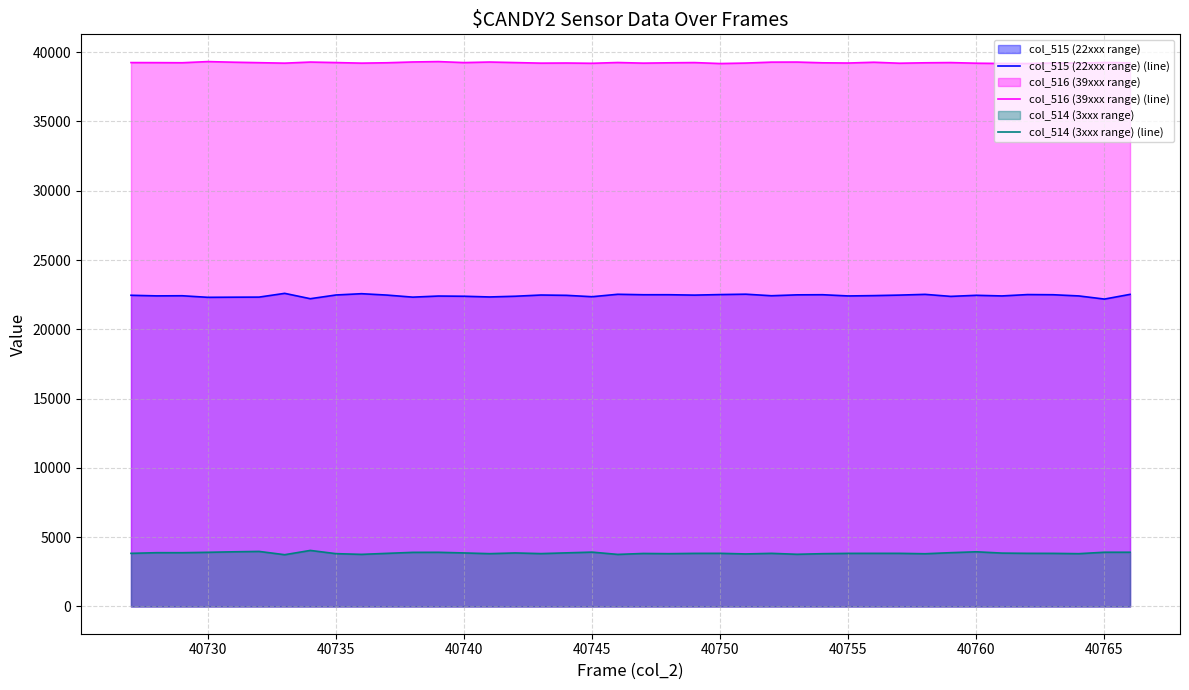

What is the total value across all series at 40760?

65599